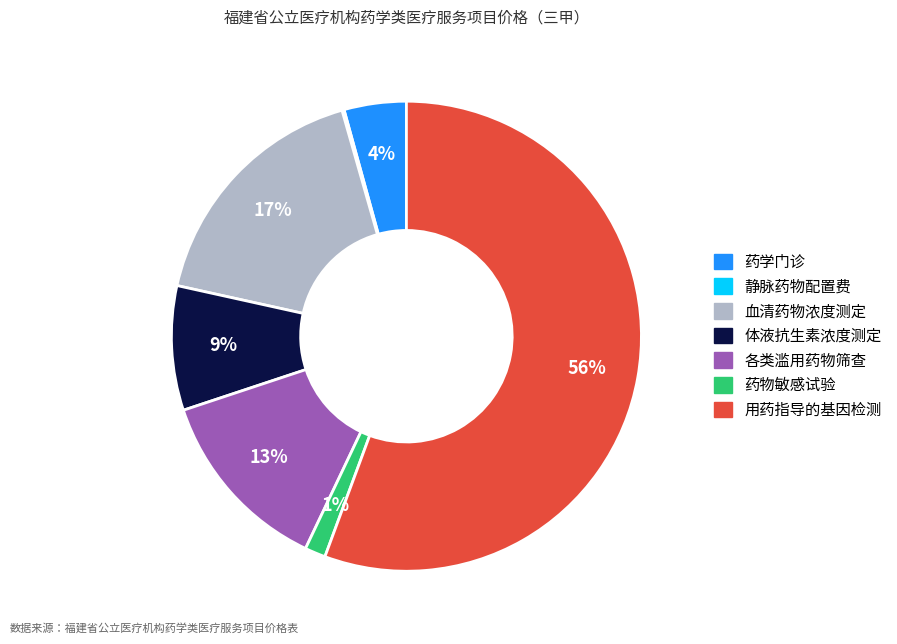

Between 药学门诊 and 用药指导的基因检测, which is larger?

用药指导的基因检测